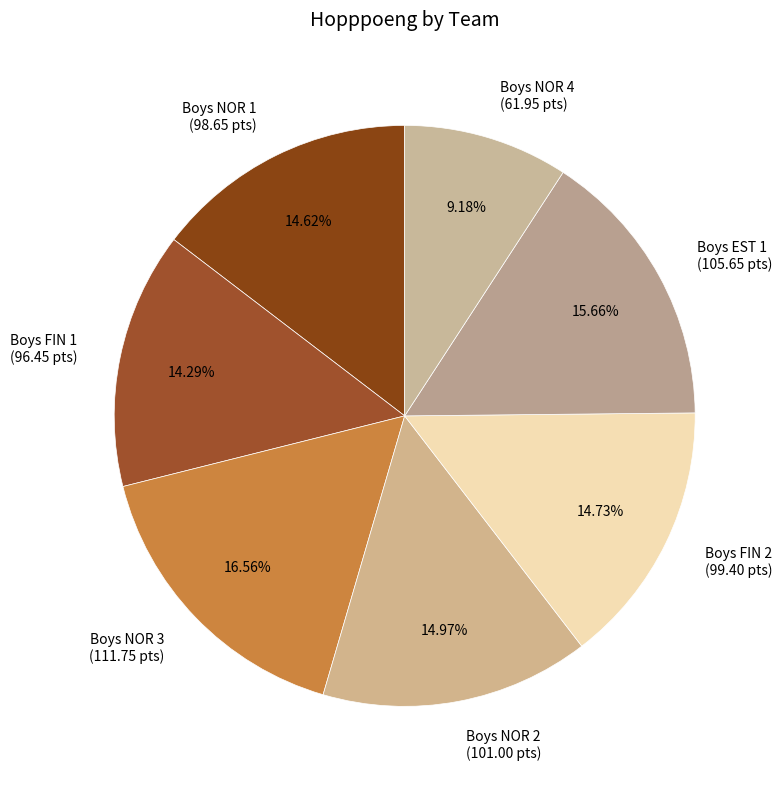

How many slices are in this pie chart?

7